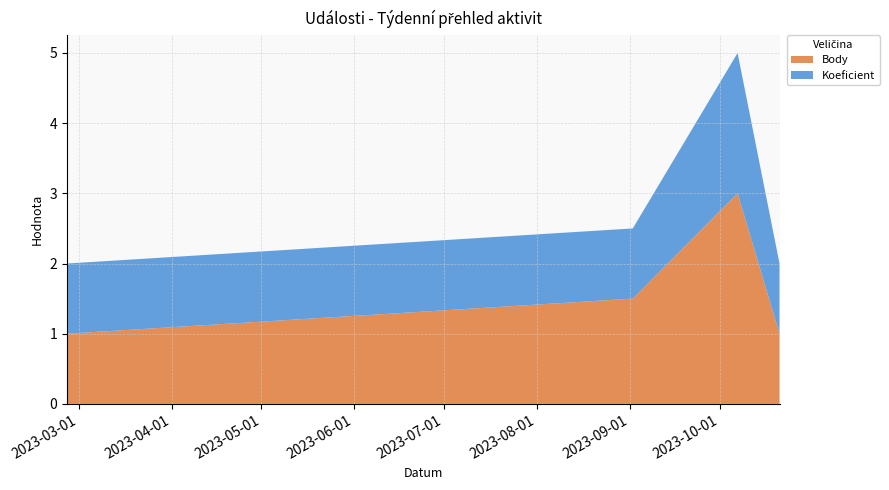

What is the maximum value for Body?

3.0